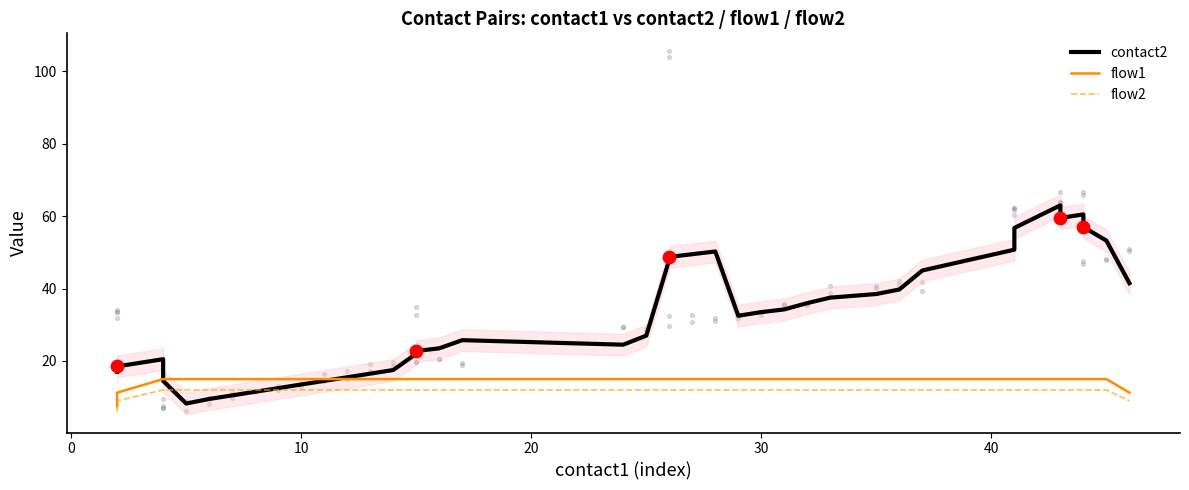

Which series contains the lowest Y value?

flow2